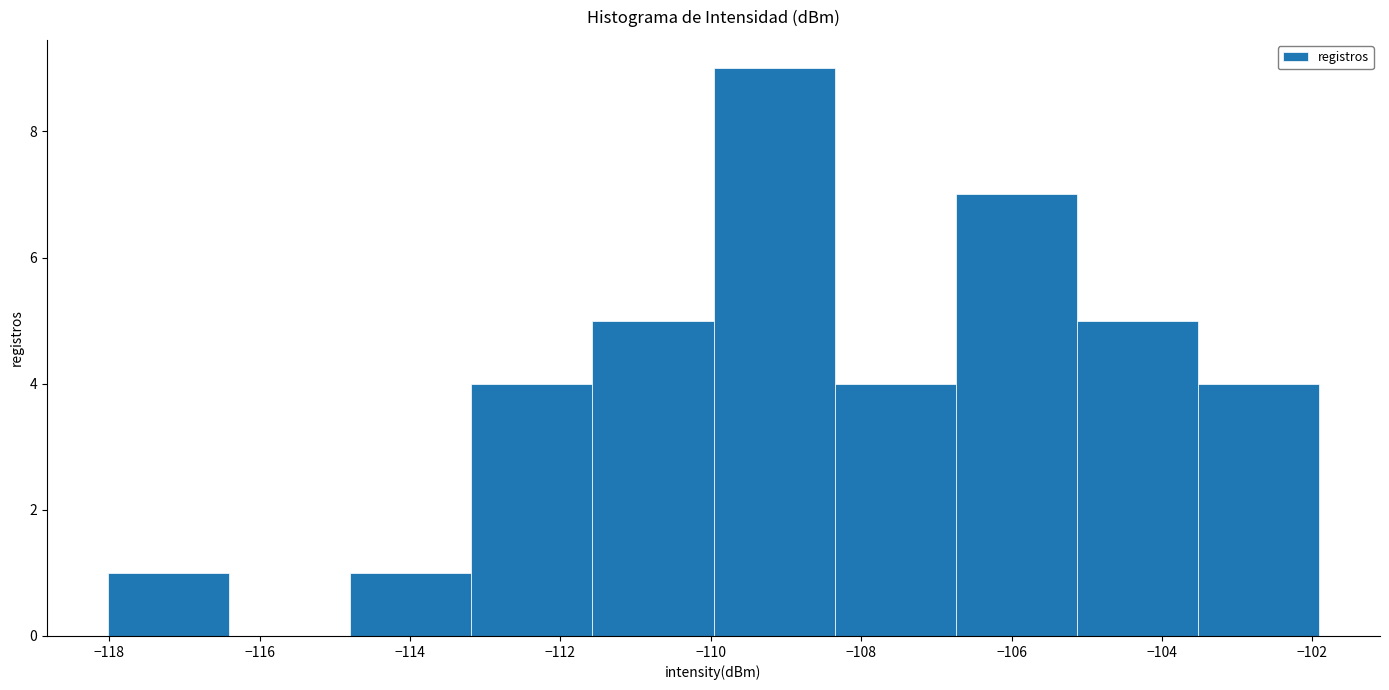

Reading left to right, transcribe this chart: for each bar, give the range it covers on the x-axis and its height. Neither the bar edges nor the heights are printed on the chart, so give them approximately, as read against the axes.

-118.0 to -116.4: 1
-116.4 to -114.8: 0
-114.8 to -113.2: 1
-113.2 to -111.6: 4
-111.6 to -110.0: 5
-110.0 to -108.4: 9
-108.4 to -106.8: 4
-106.8 to -105.2: 7
-105.2 to -103.6: 5
-103.6 to -102.0: 4